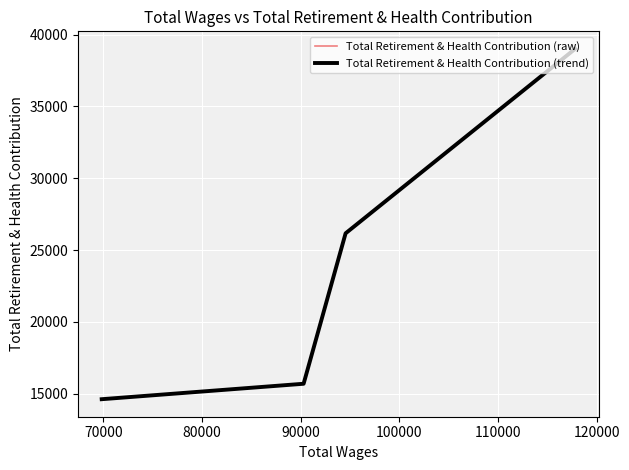

What is the minimum value for Total Retirement & Health Contribution (trend)?

14625